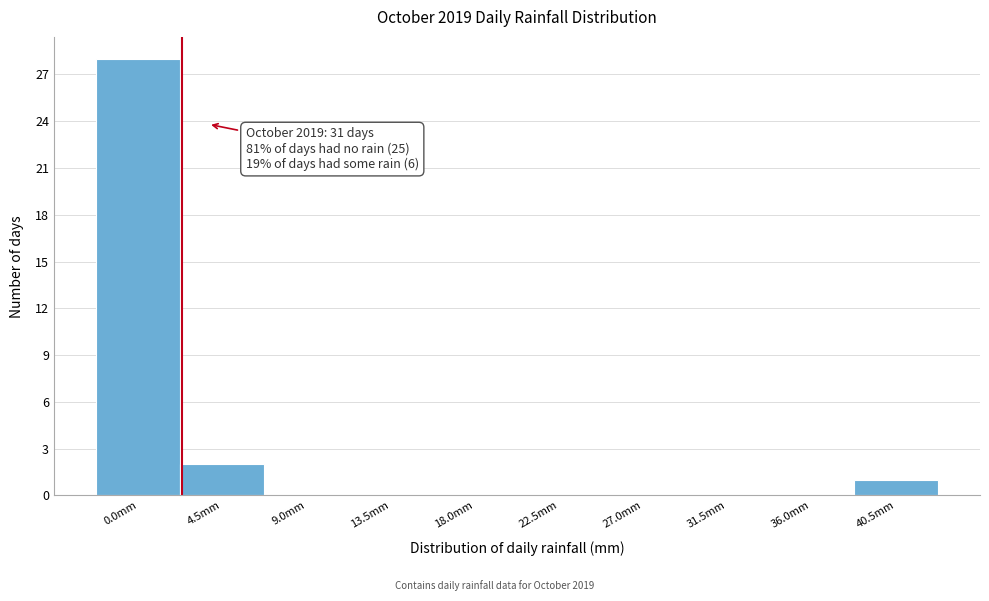

Reading left to right, transcribe all the data shown in this chart.

0.0mm=28	4.5mm=2	9.0mm=0	13.5mm=0	18.0mm=0	22.5mm=0	27.0mm=0	31.5mm=0	36.0mm=0	40.5mm=1